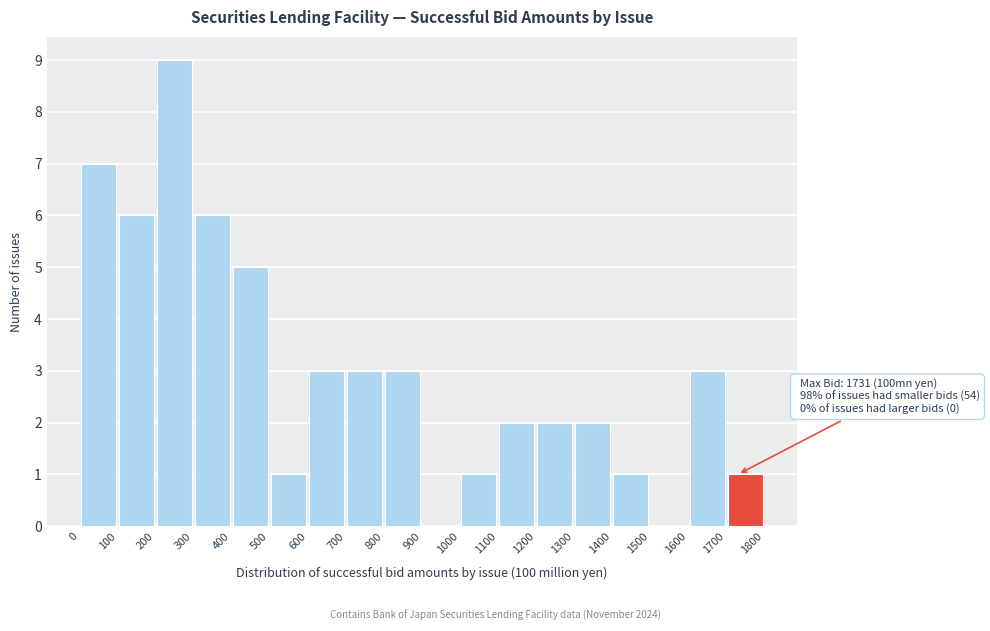

Which range on the x-axis has the tallest bar?

200 to 300